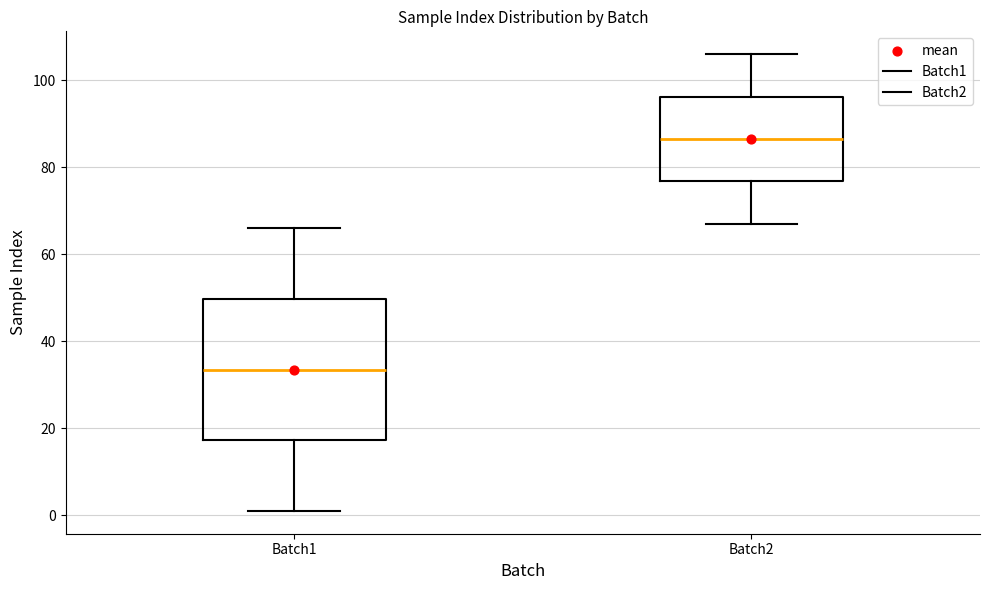

Which box's median line is the highest?

Batch2